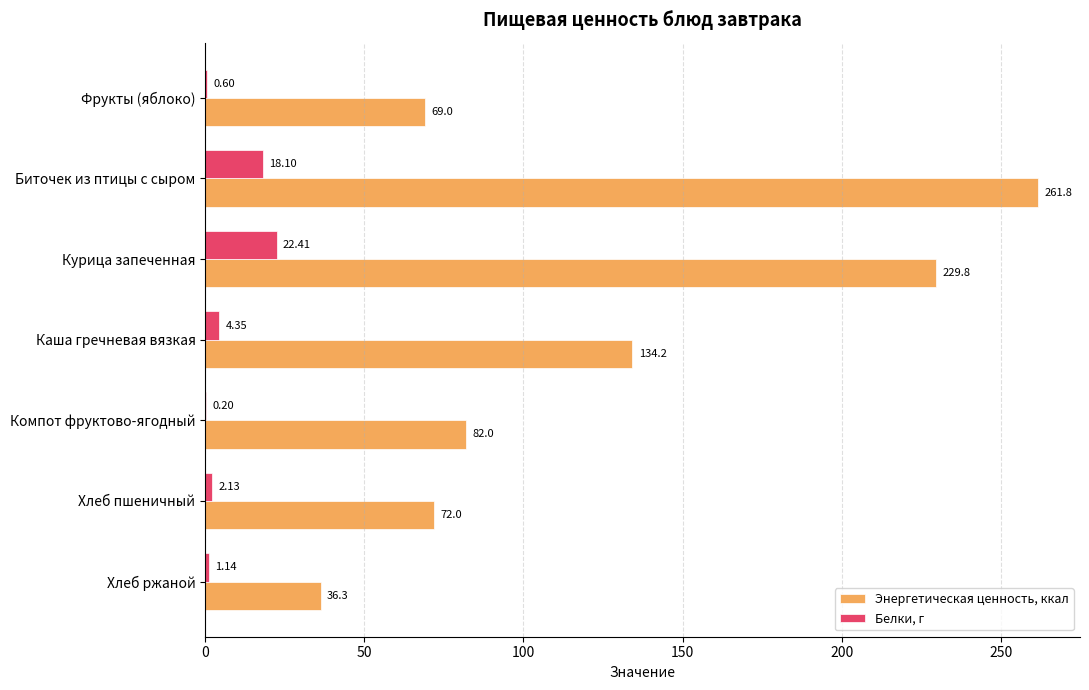

Between Фрукты (яблоко) and Курица запеченная, which series saw the biggest shift?

Энергетическая ценность, ккал